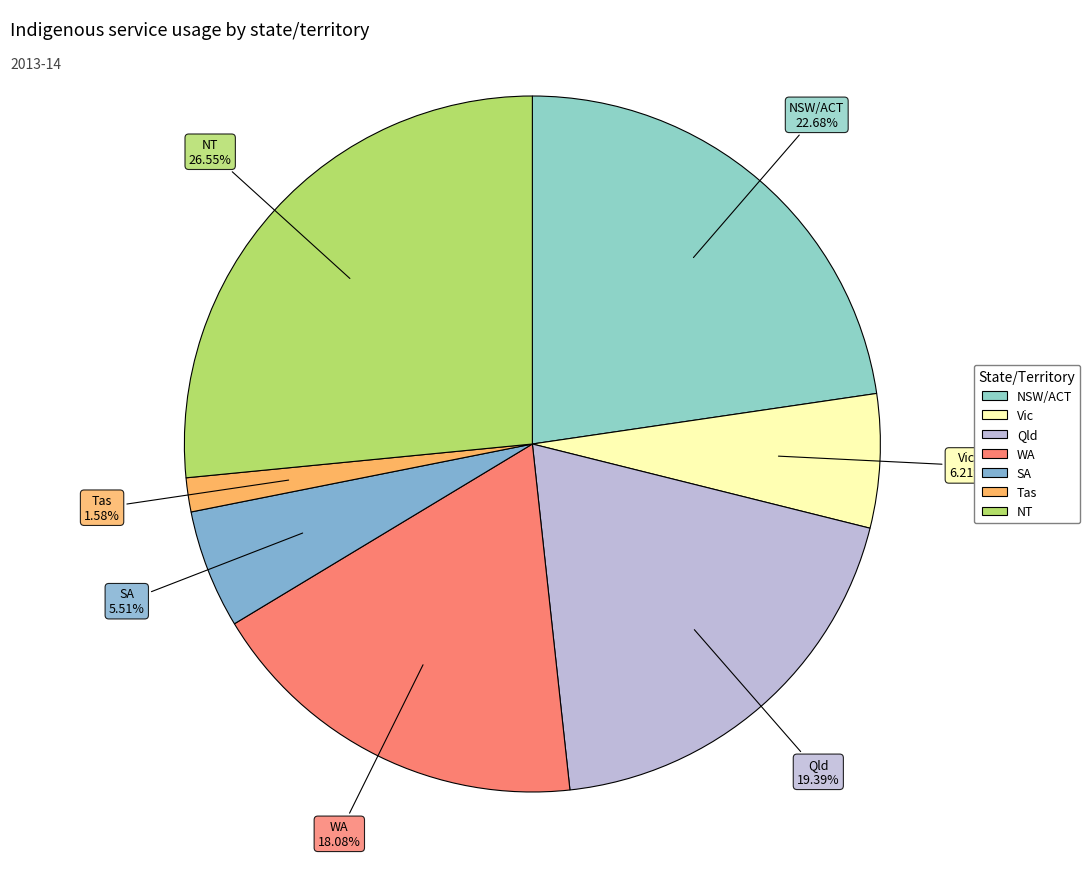

How many segments does this pie chart have?

7